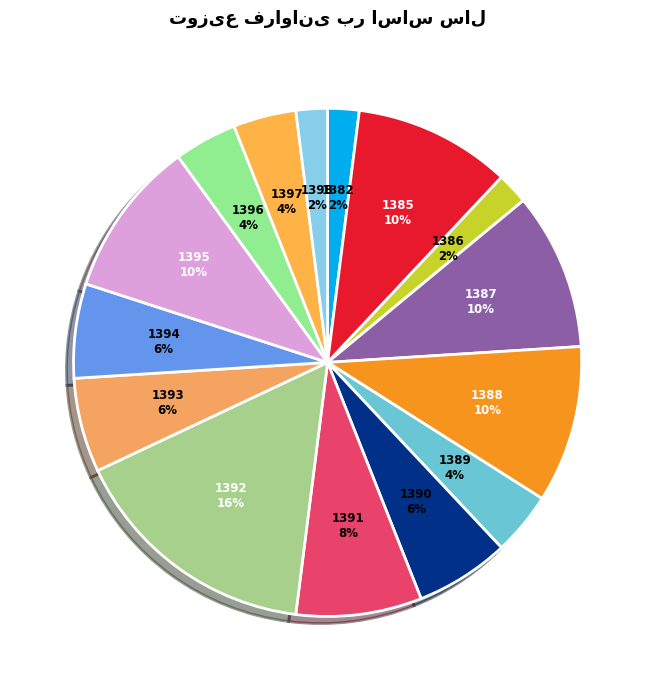

To the nearest percent, what percentage of the pie is 1382?

2%